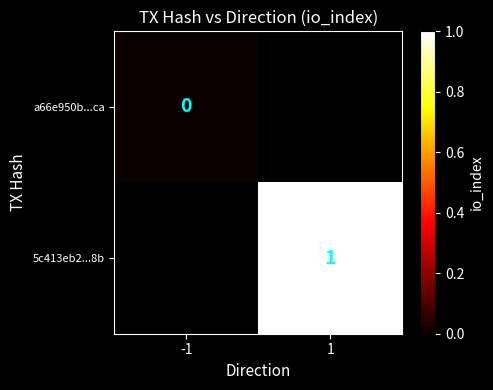

Which has a higher value, 1 or -1?

-1